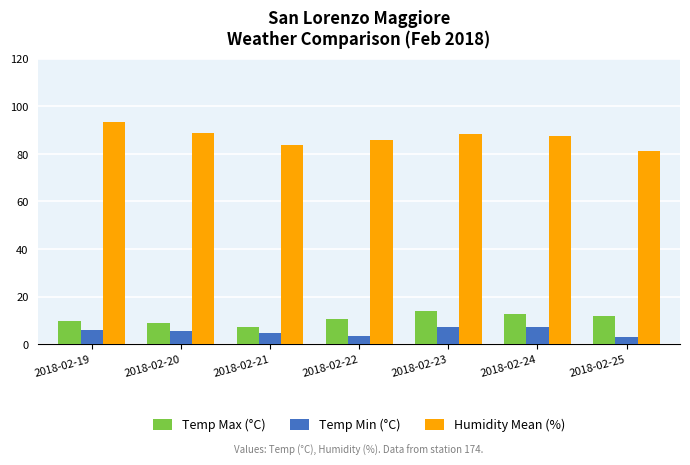

The Temp Min (°C) series shows 5.6 at 2018-02-20. True or false?

True